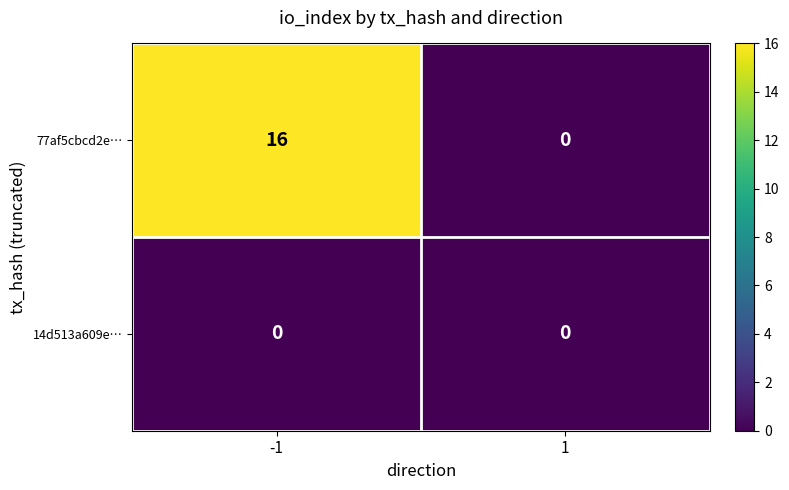

Is the value of 14d513a609e… at -1 greater than the value of 77af5cbcd2e… at -1?

No